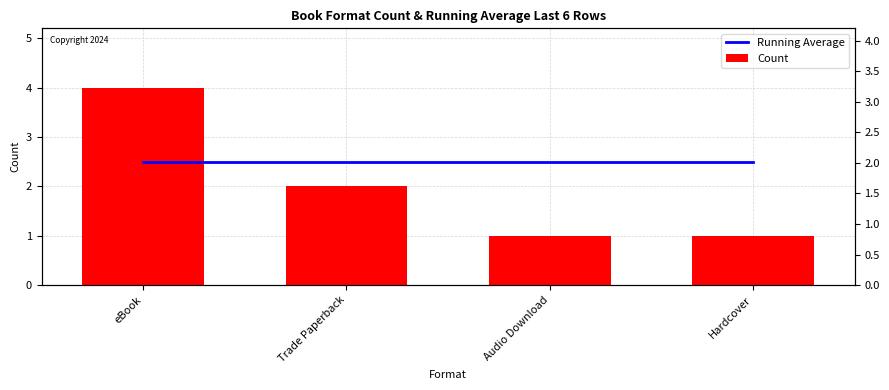

What position from the right is eBook?

4